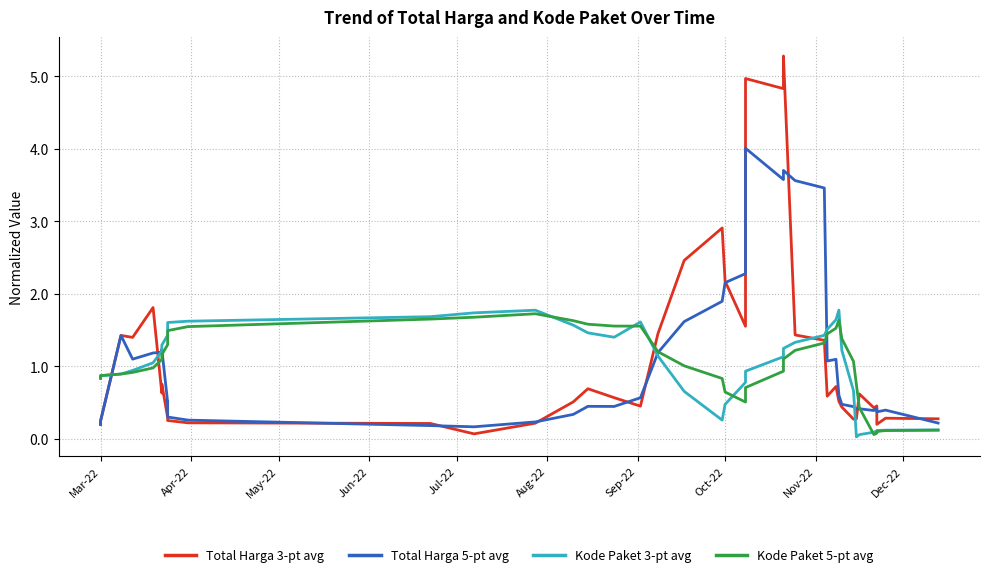

How many interior local peaks does the Total Harga 3-pt avg series have?

11